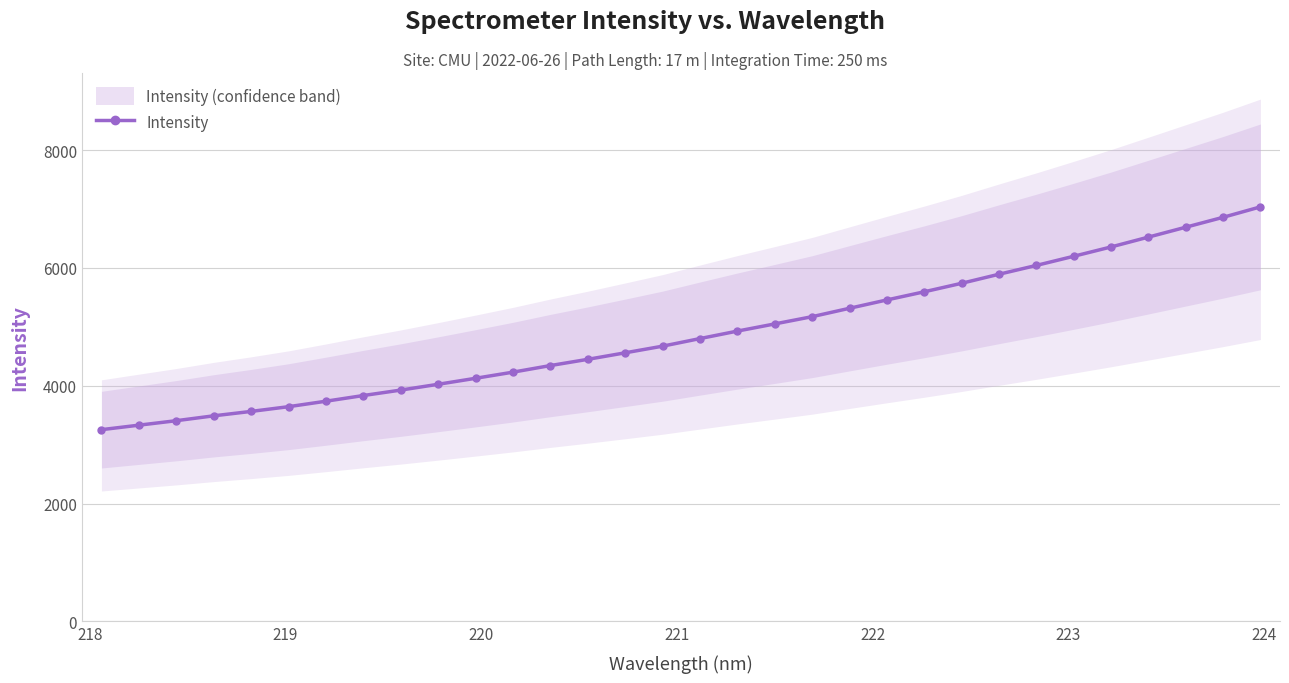

What is the value of the Intensity point at the 6th from the left?

3644.0